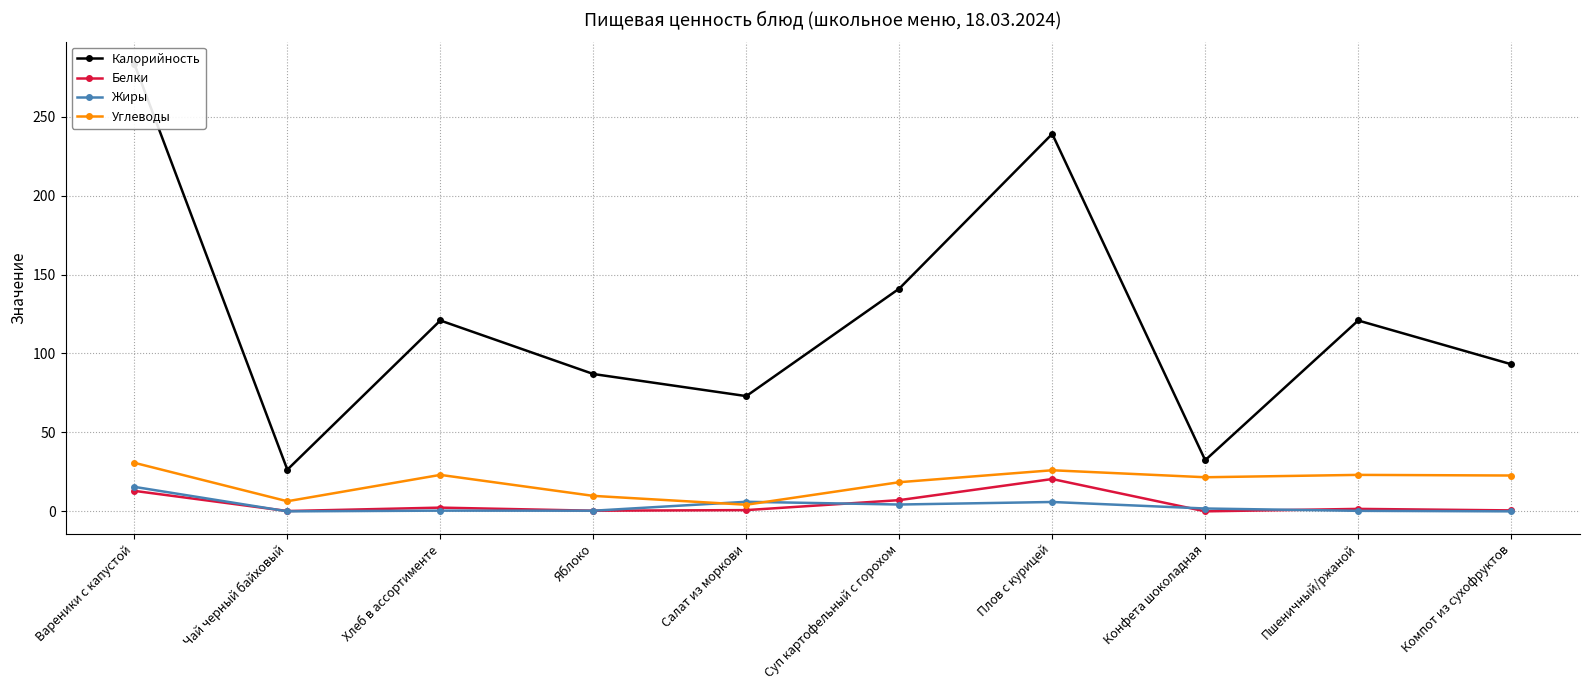

At which category does Белки reach its first local peak?

Хлеб в ассортименте